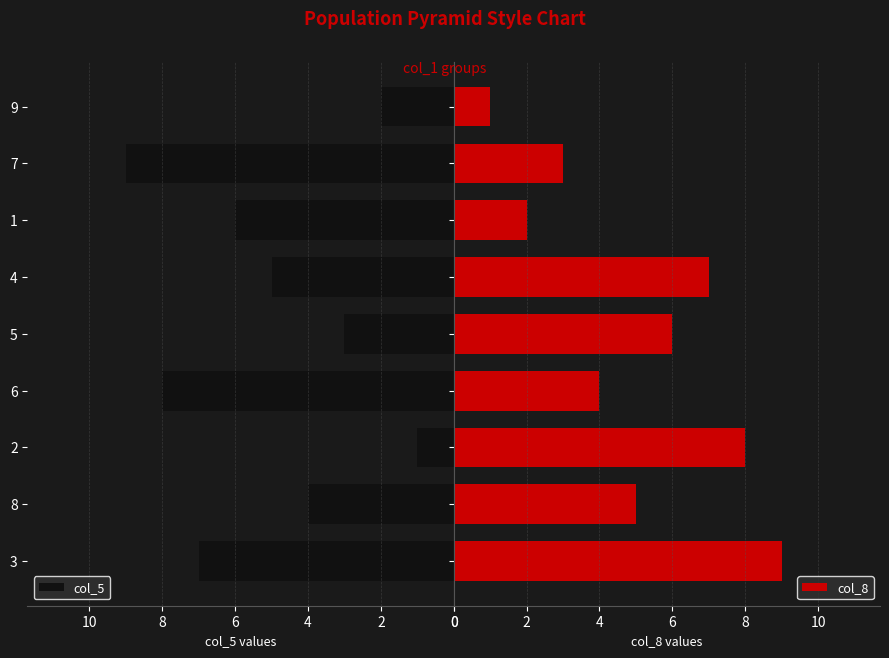

Rank the categories by col_5 value from highest to lowest.

7, 6, 3, 1, 4, 8, 5, 9, 2